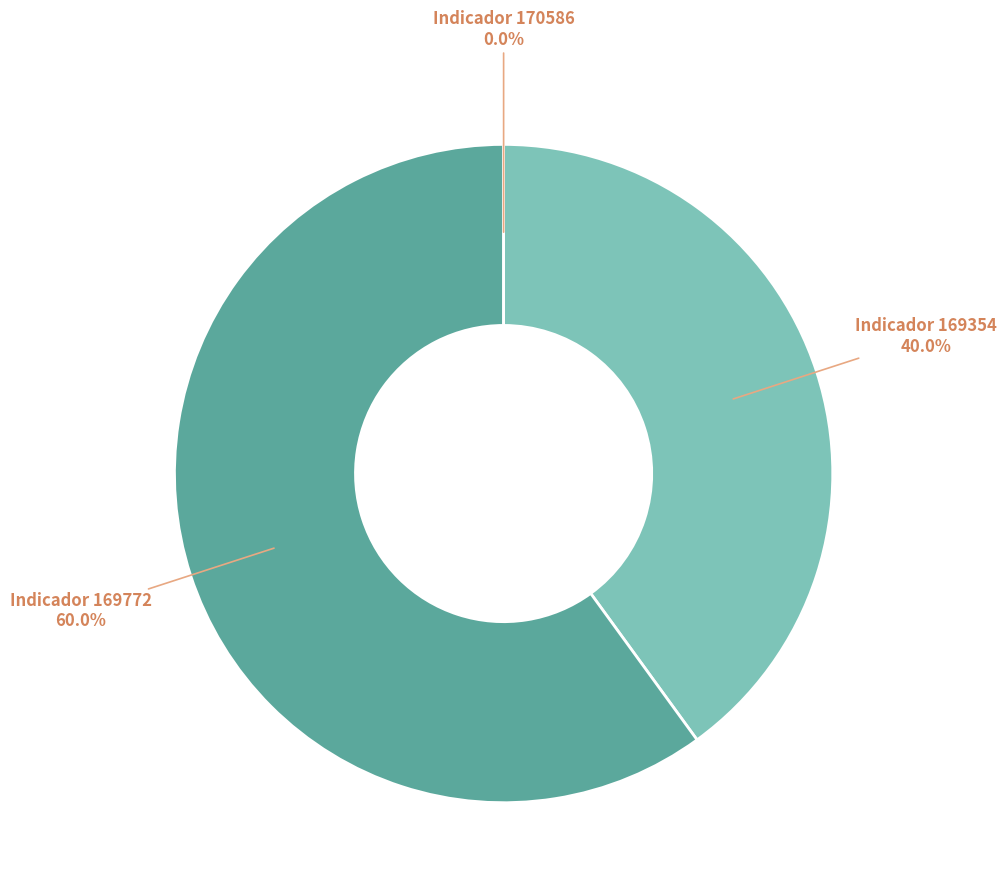

Between 169354 and 169772, which is larger?

169772